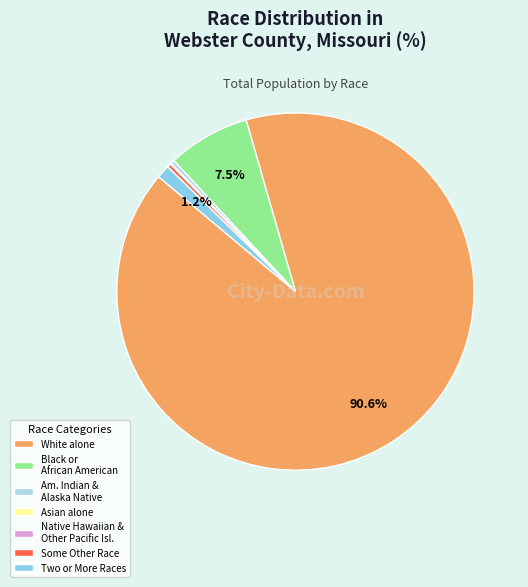

Which category has the smallest portion of the pie?

Native Hawaiian and Other Pacific Islander